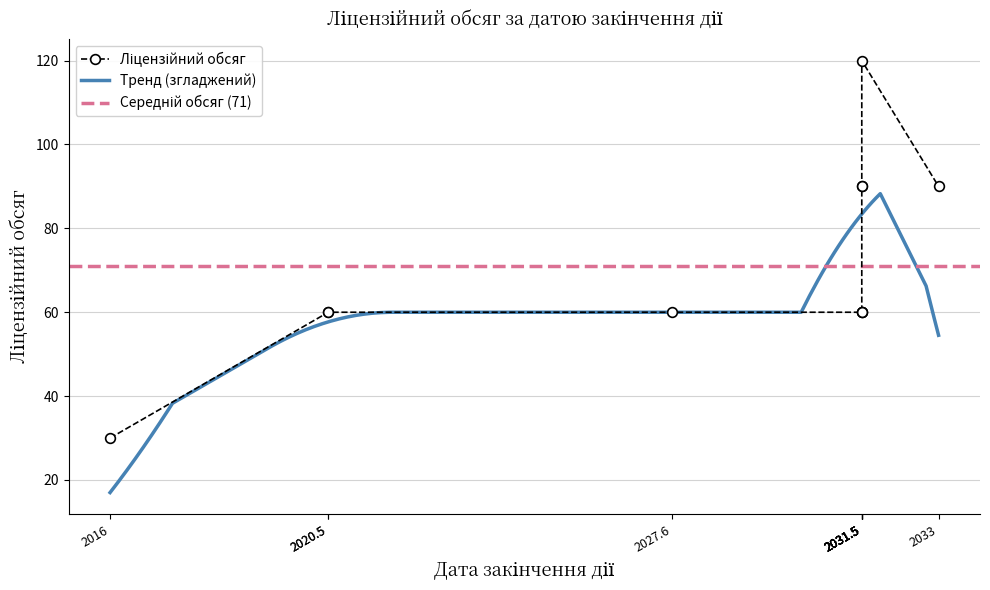

Where does the data first go above 60?

2031.5